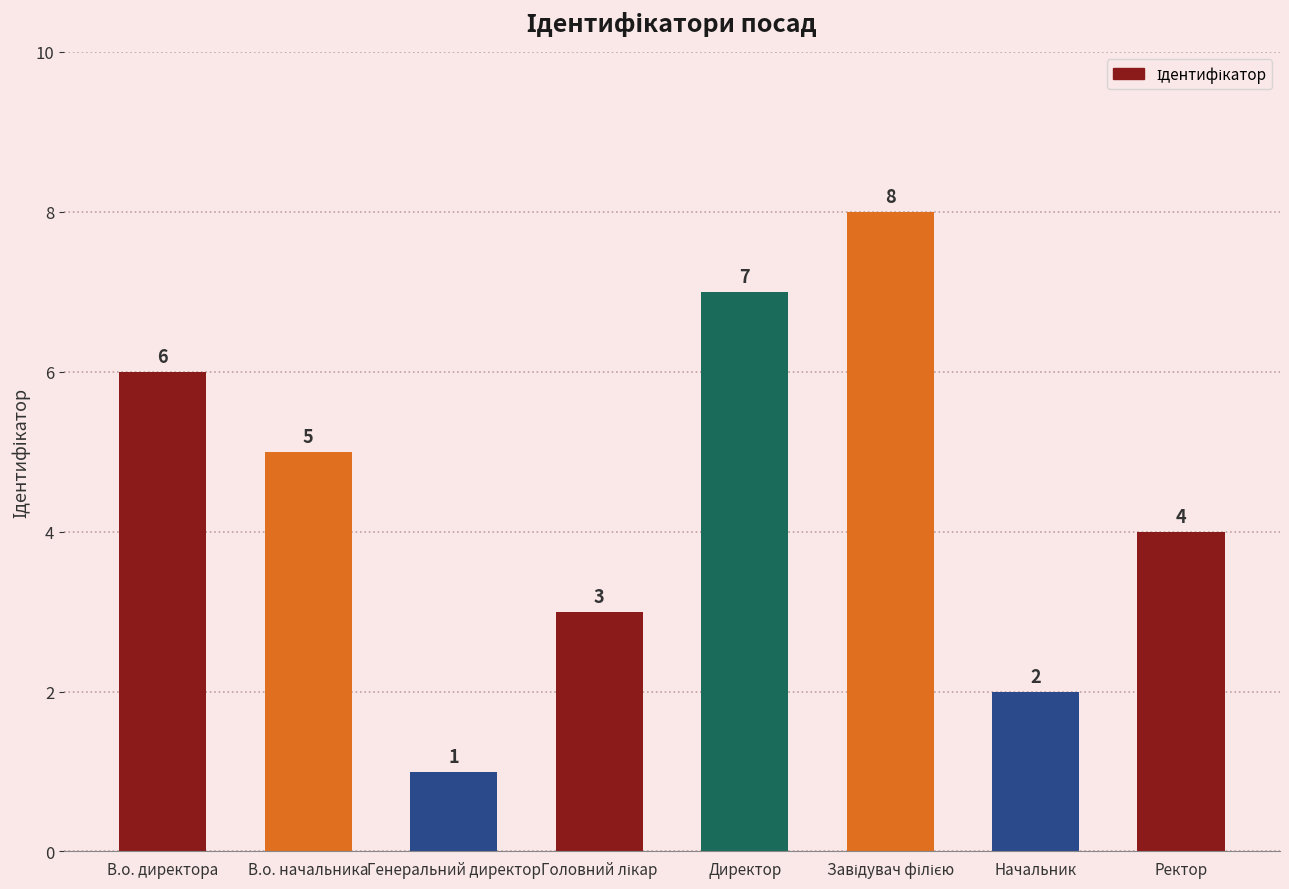

What is the difference between the maximum and minimum values?

7